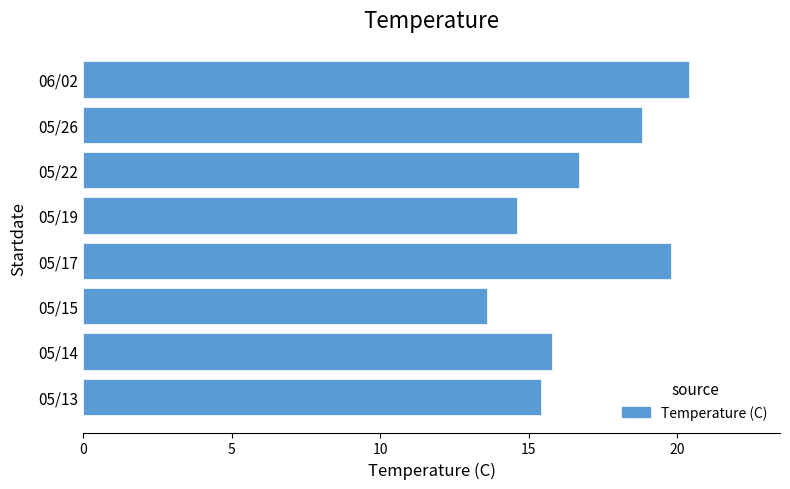

What is the minimum value shown in the chart?

13.6